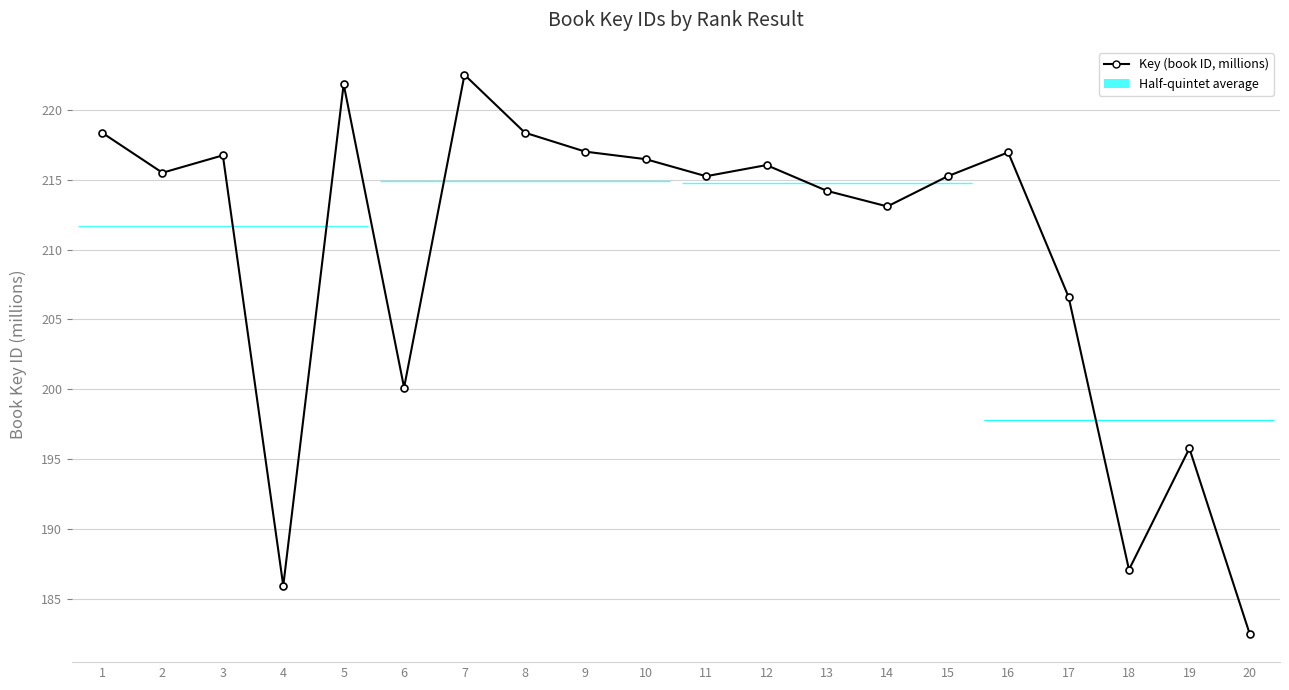

What is the value of the 20th point from the left?

182.5